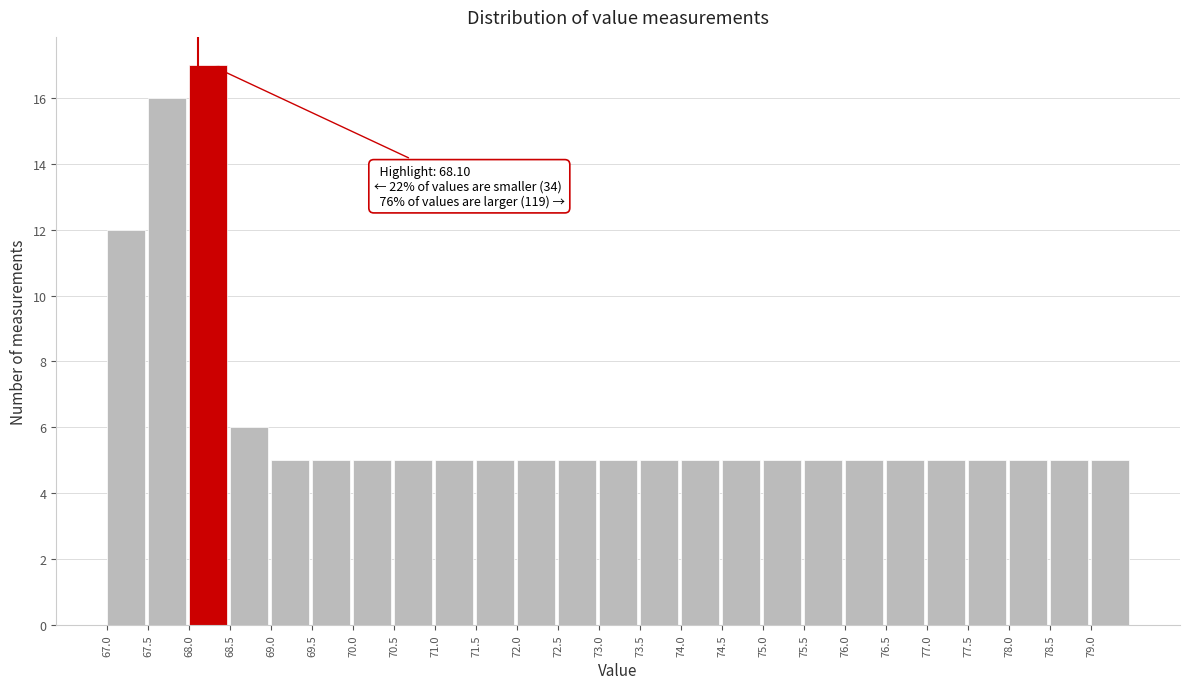

Over which range of the x-axis is the bar tallest?

68.0 to 68.5